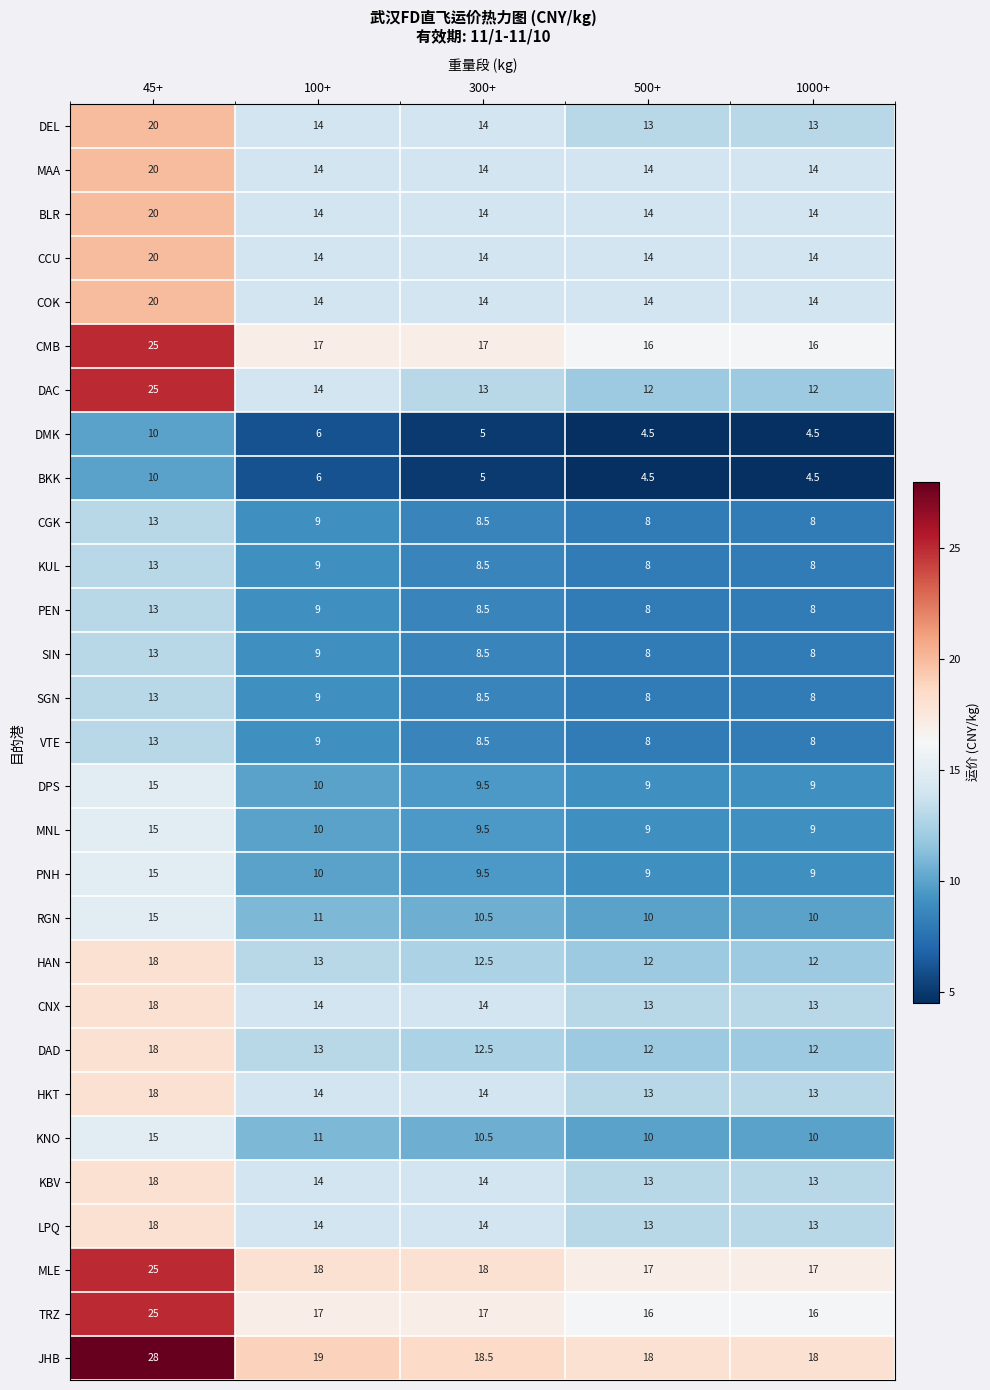

At which category is the sum across all series the highest?

45+